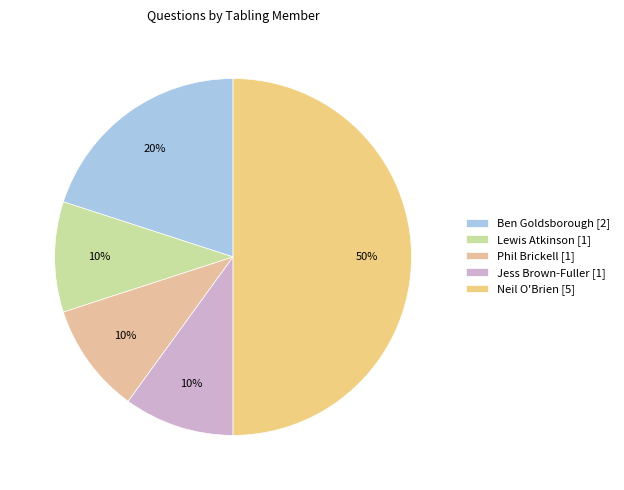

How many segments does this pie chart have?

5